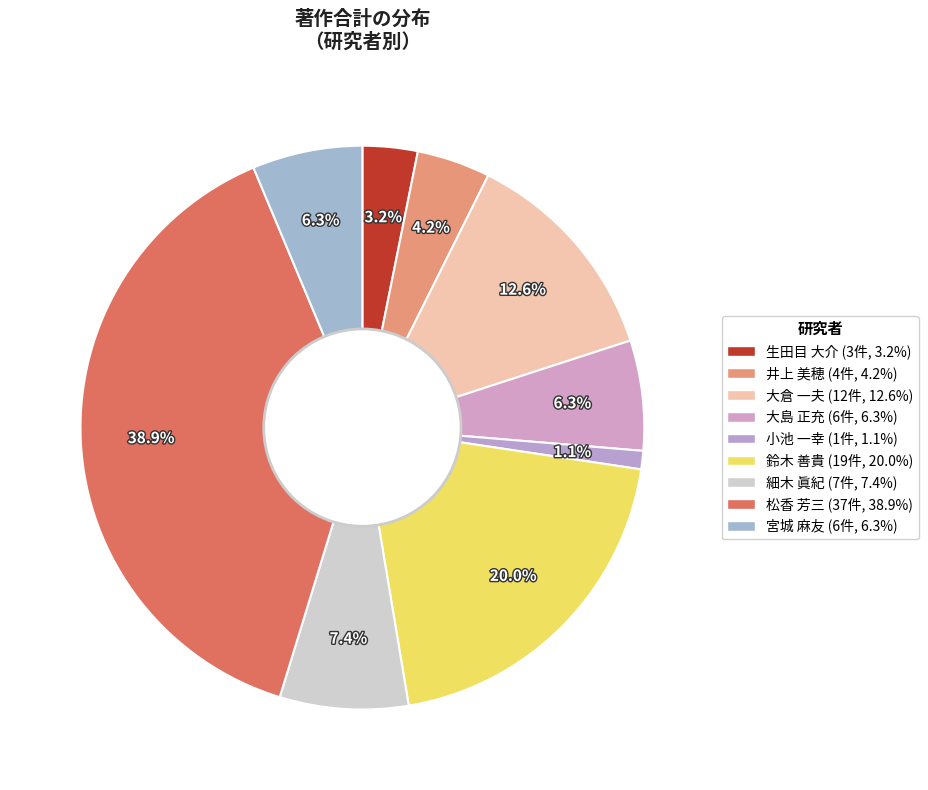

Is it true that 小池 一幸 is 1% of the pie?

True